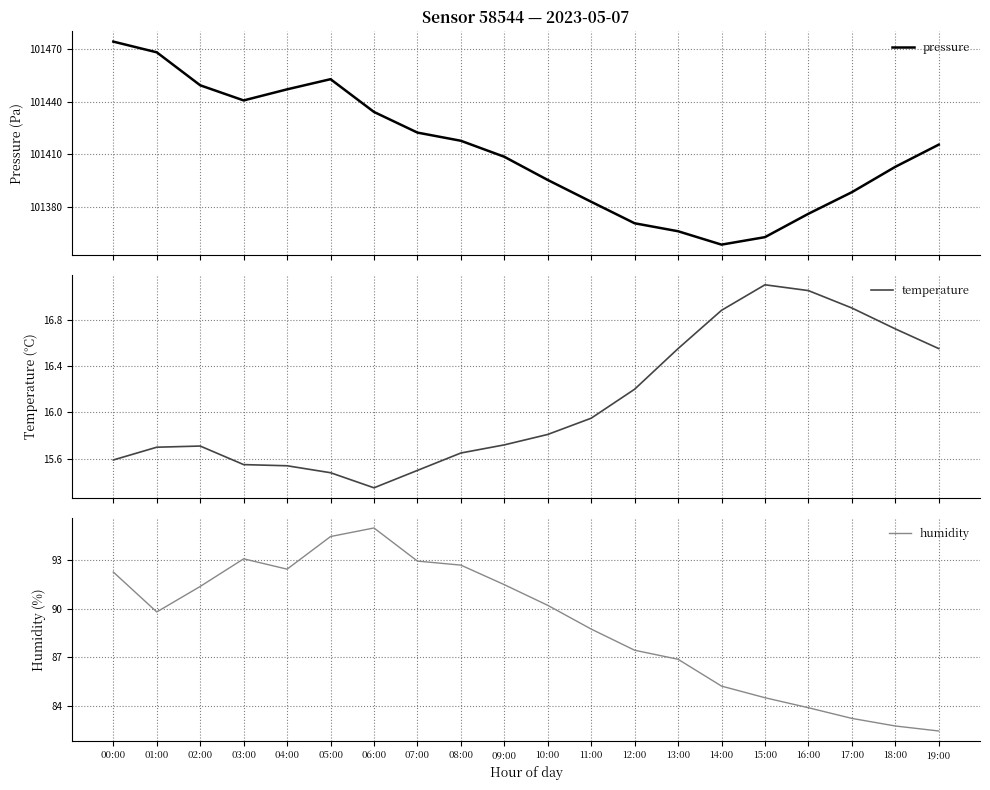

What is the average value of the humidity series?

89.0